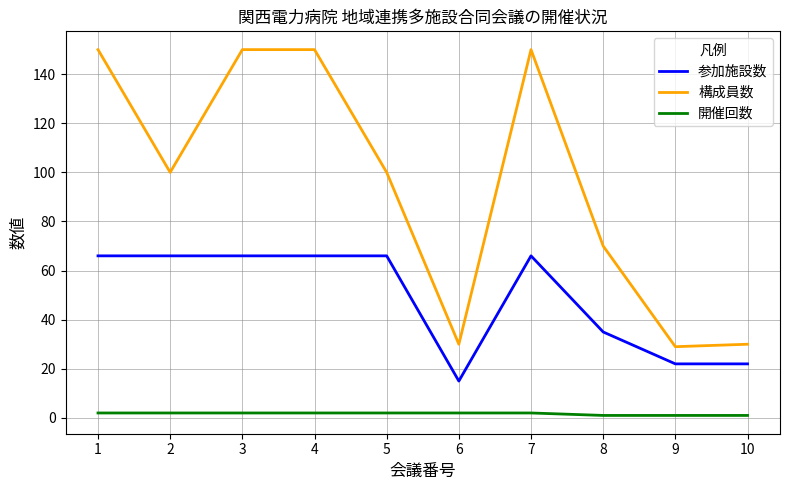

How many lines are shown in the chart?

3